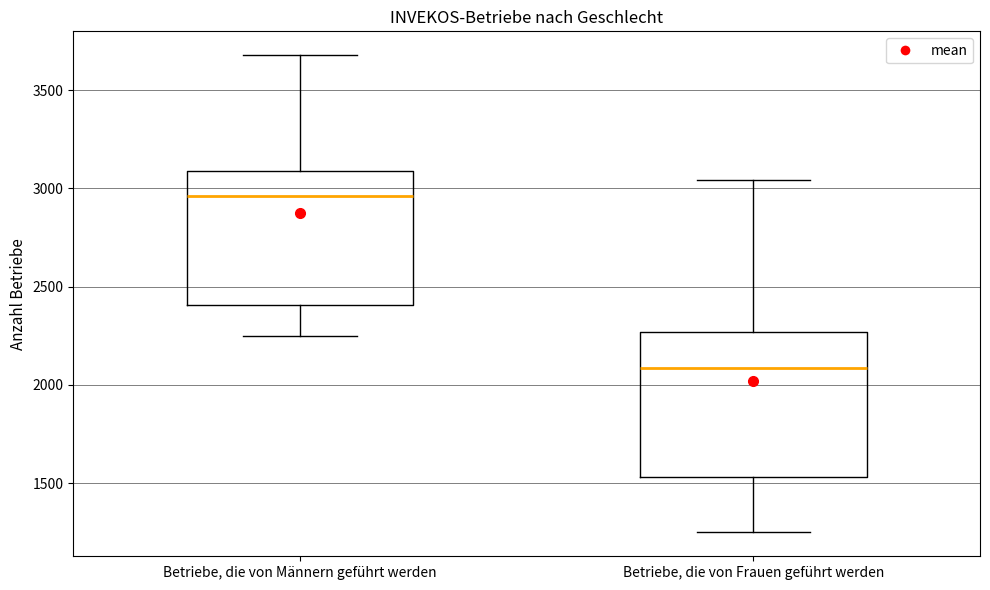

Where does the upper whisker of the box for Betriebe, die von Männern geführt werden end on the y-axis? The values are not printed on the chart, so give them approximately, as read against the axis.

3700